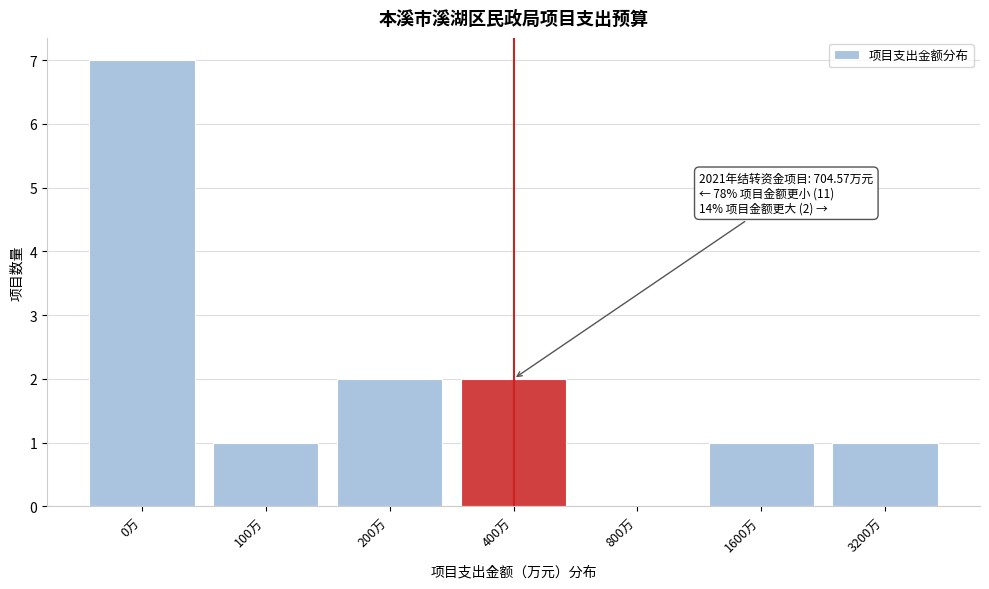

Reading right to left, list all the values displayed in this chart.

3200万=1	1600万=1	800万=0	400万=2	200万=2	100万=1	0万=7